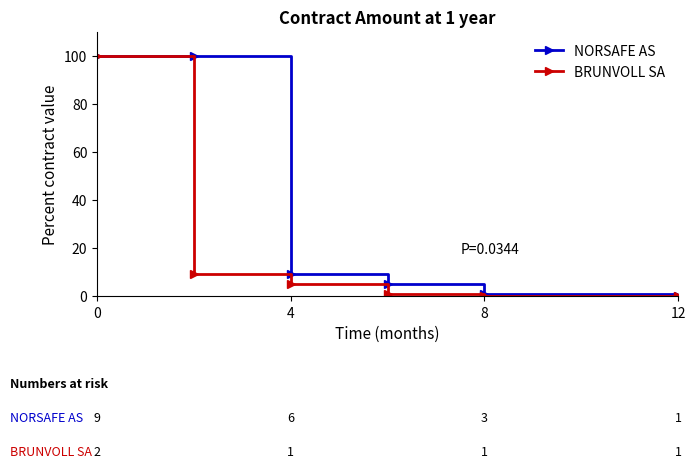

List the series in order of their overall mean, lowest first.

BRUNVOLL SA, NORSAFE AS